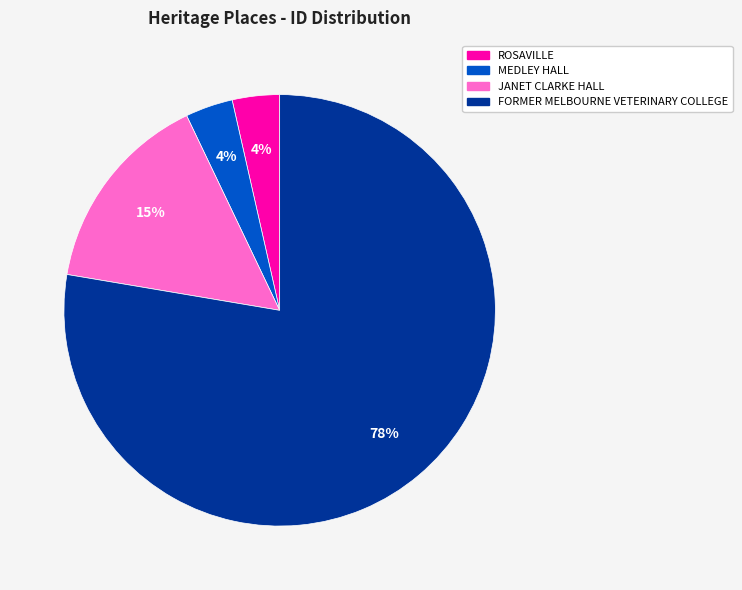

Is there a majority slice in this chart?

Yes